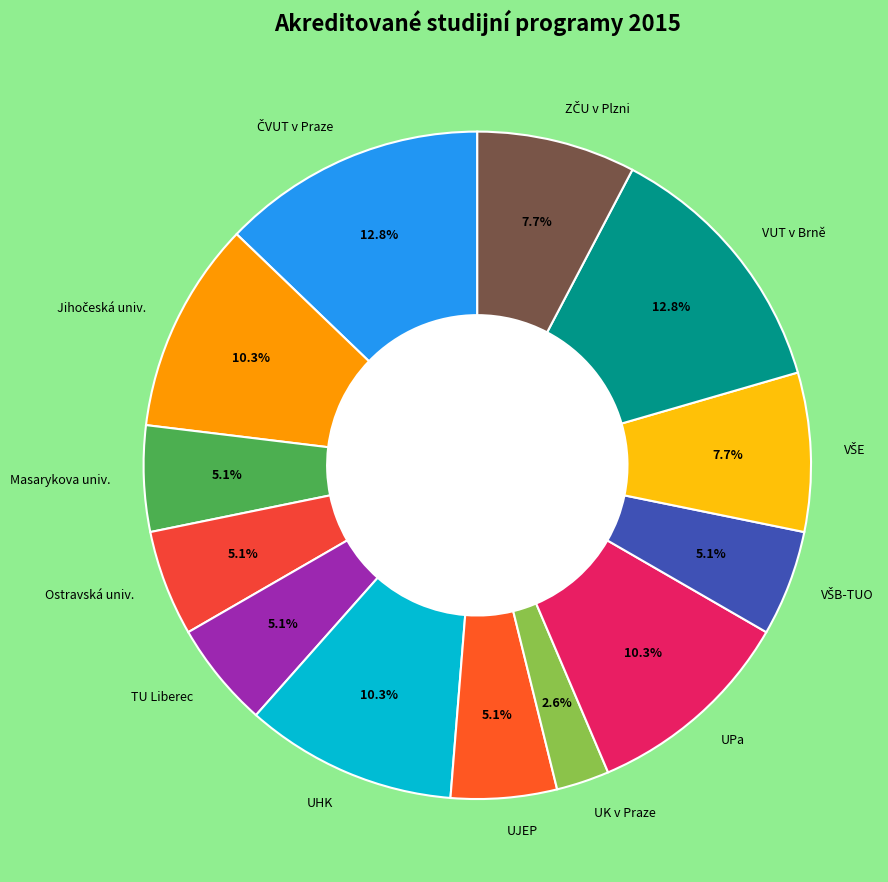

Is the sum of UJEP and VUT v Brně greater than half?

No